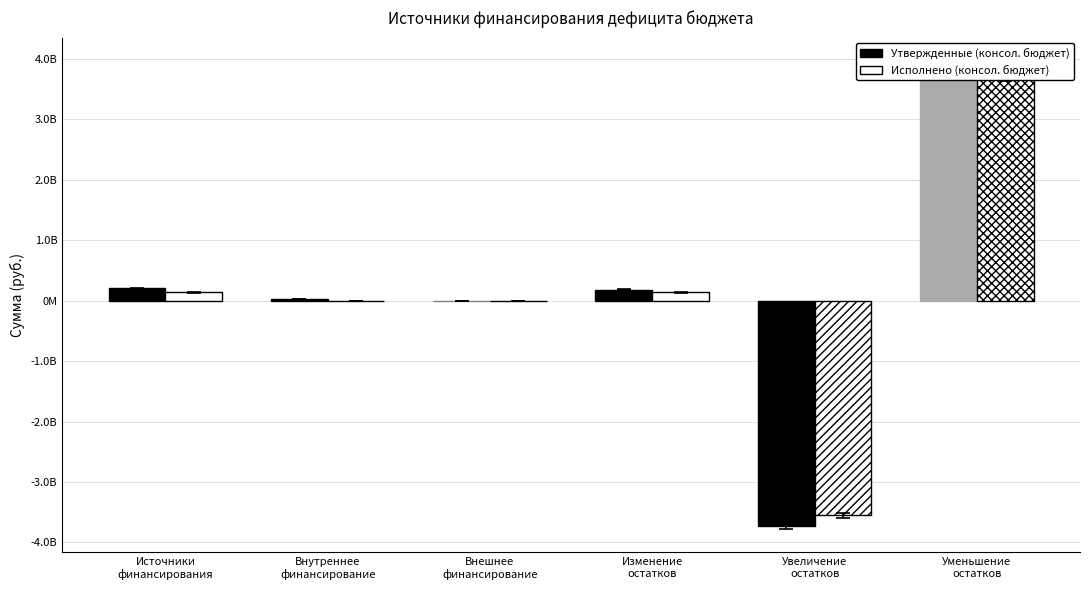

Rank the series by their maximum value, from lowest to highest.

Исполнено (консол. бюджет), Утвержденные (консол. бюджет)